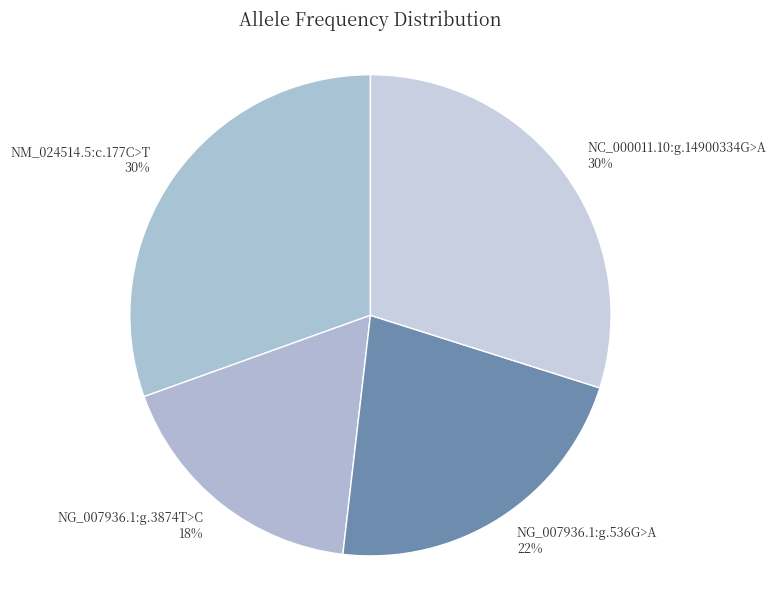

Count the number of slices in the pie.

4